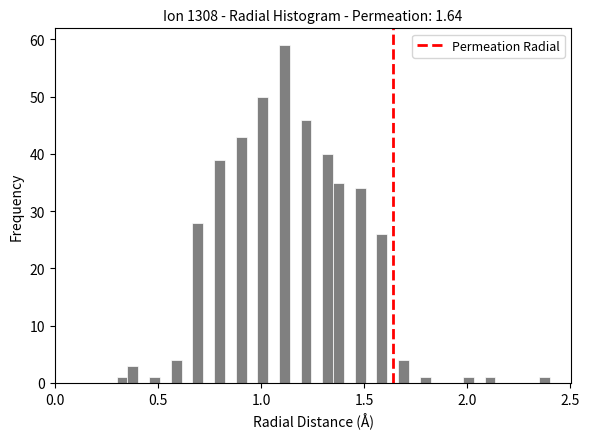

Around what value on the x-axis is the tallest bar? Give the approximate position of its centre, as read against the axis.

1.10